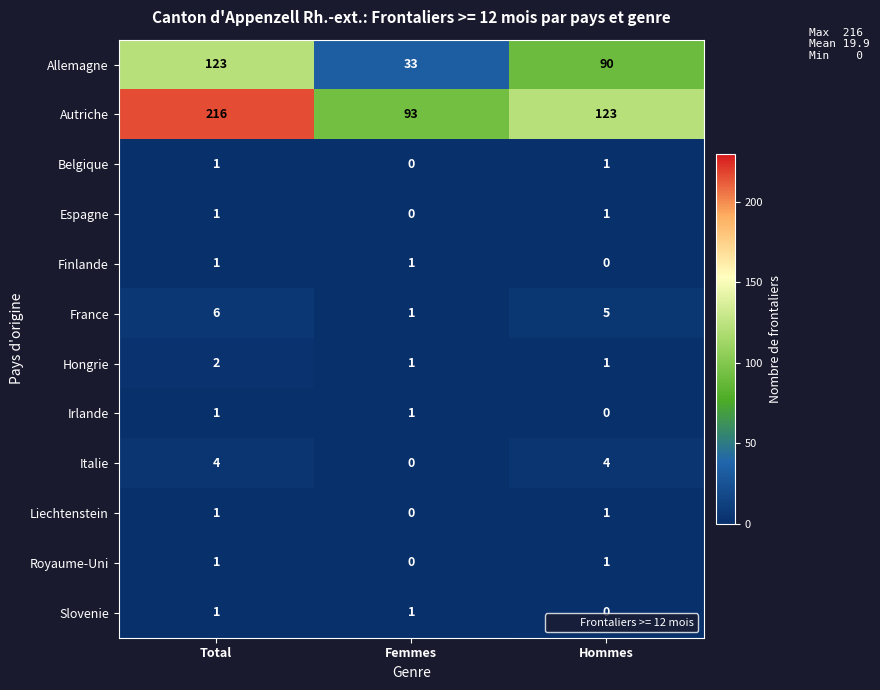

The Hongrie series shows 3 at Total. True or false?

False